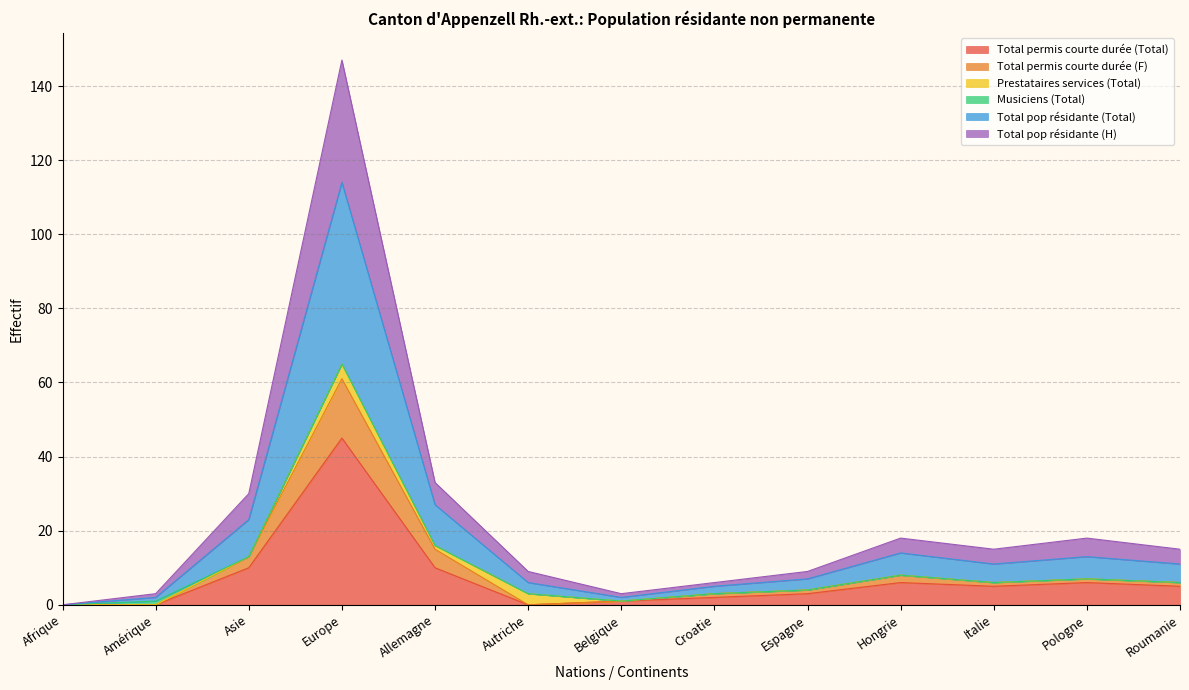

Which label corresponds to the smallest value in the chart?

Afrique